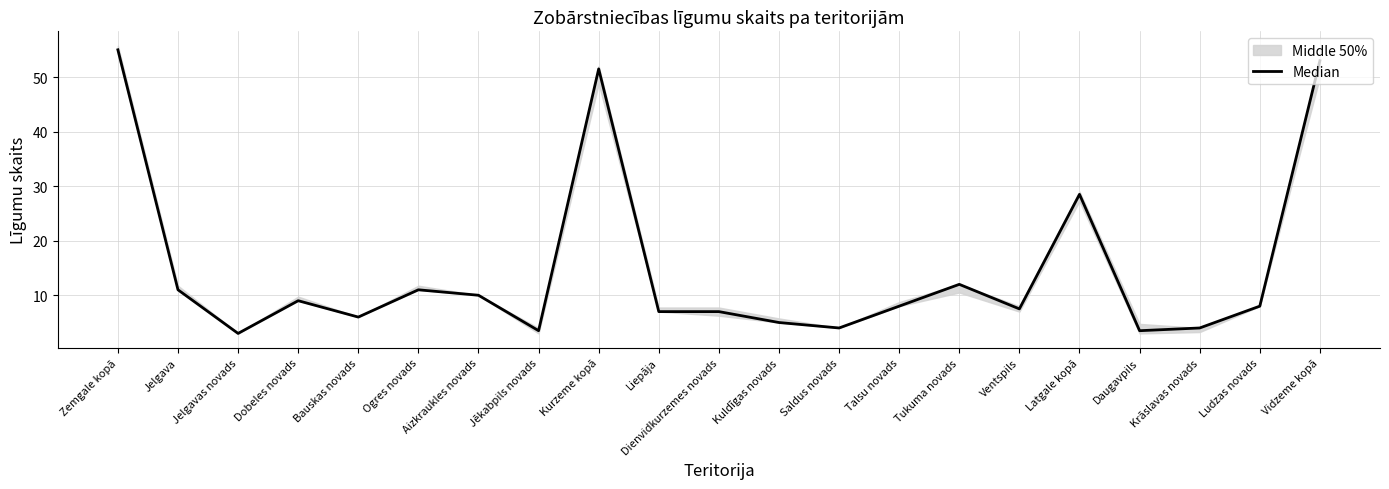

How many interior local peaks (higher than both neighbors) does the data have?

5